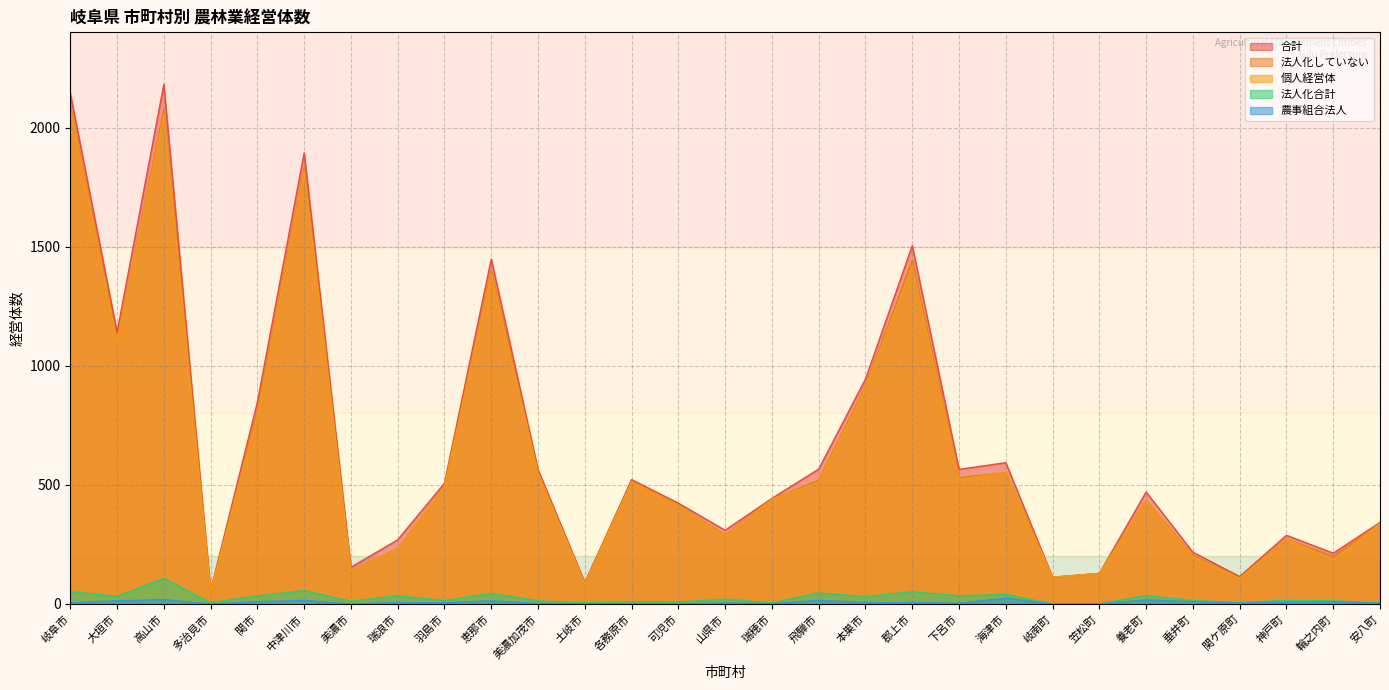

Read the 合計 value at 垂井町.

217